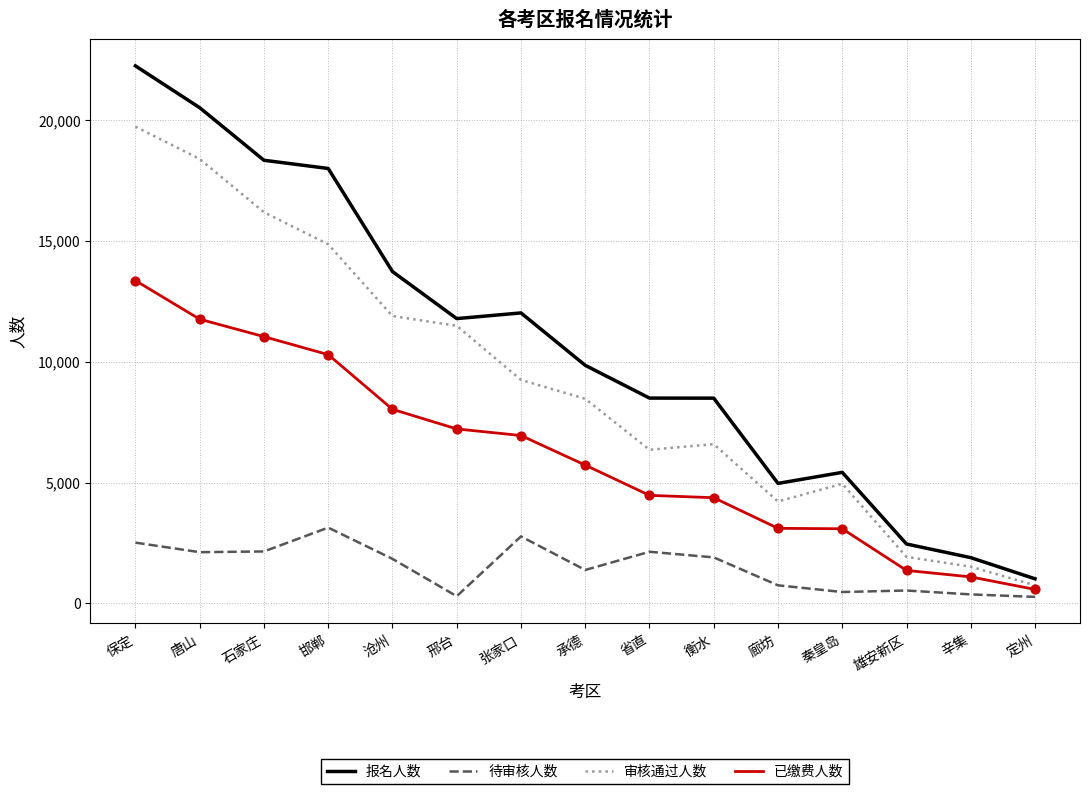

At how many categories does at least one series exceed 14575?

4